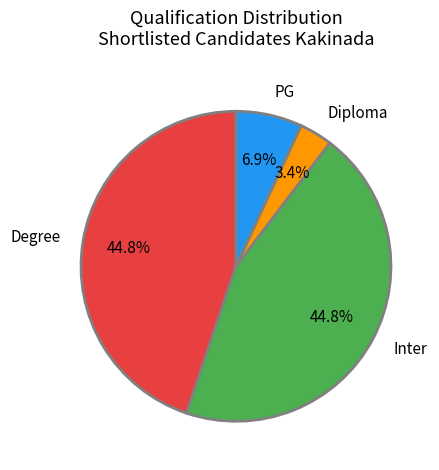

To the nearest percent, what percentage of the pie is Diploma?

3%